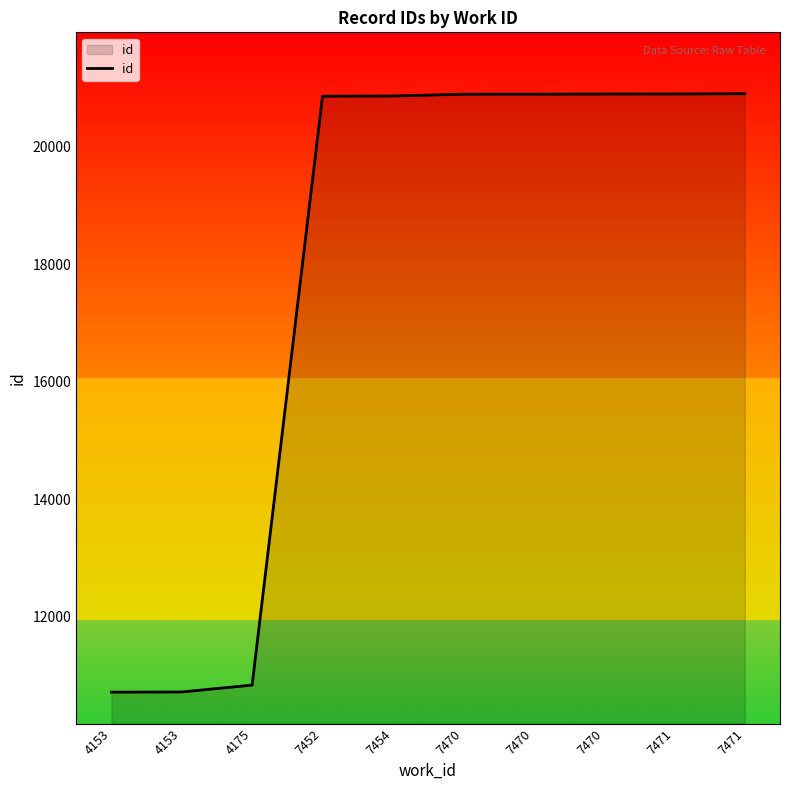

Reading left to right, extract all data points from this chart.

10712	10715	10832	20864	20868	20898	20899	20901	20902	20907